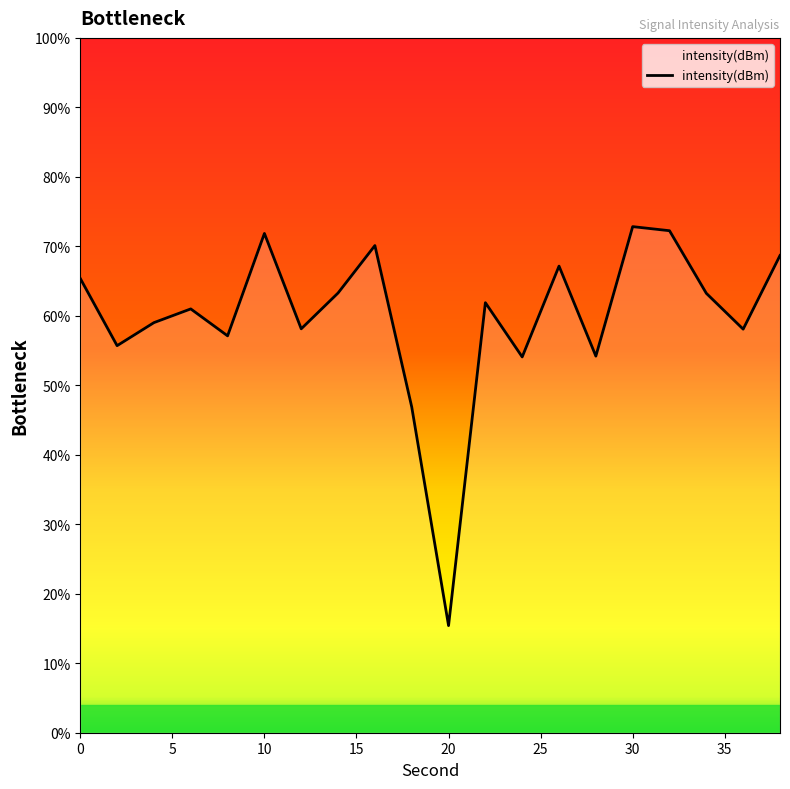

What is the maximum value shown in the chart?

72.8